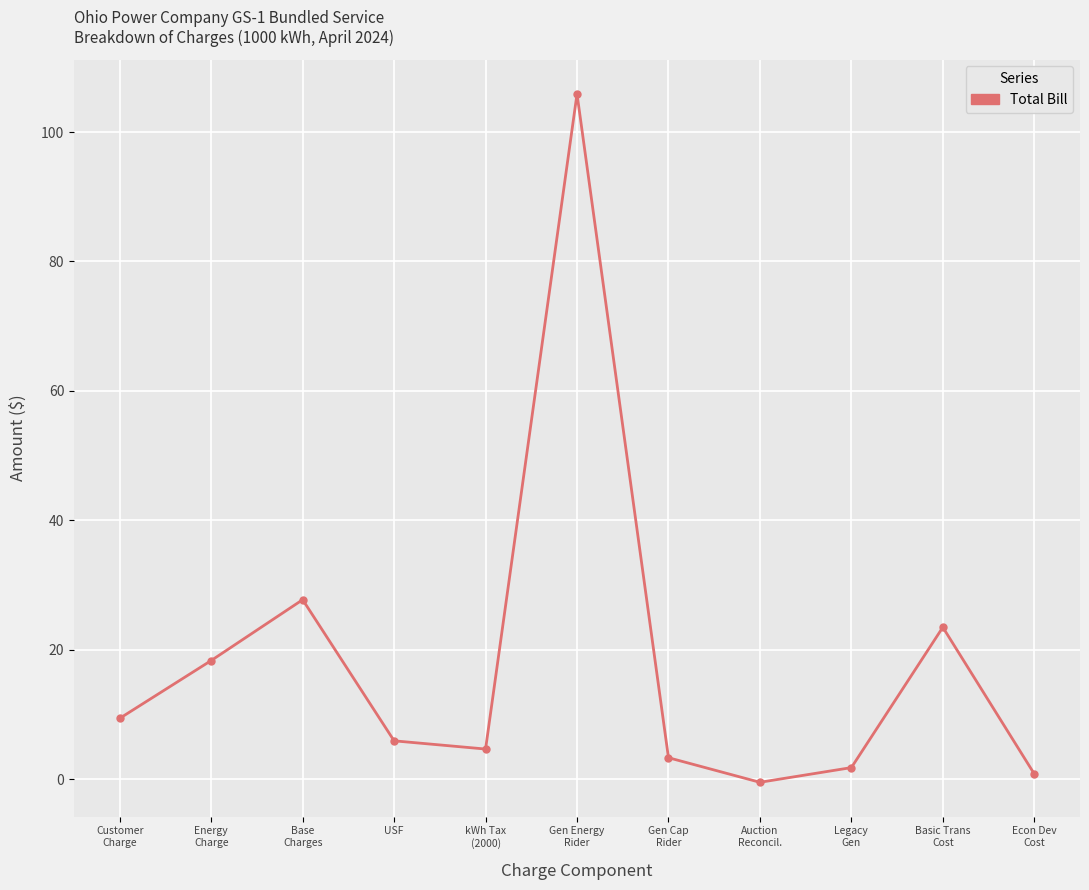

List the labels in order of value, largest first.

Gen Energy
Rider, Base
Charges, Basic Trans
Cost, Energy
Charge, Customer
Charge, USF, kWh Tax
(2000), Gen Cap
Rider, Legacy
Gen, Econ Dev
Cost, Auction
Reconcil.